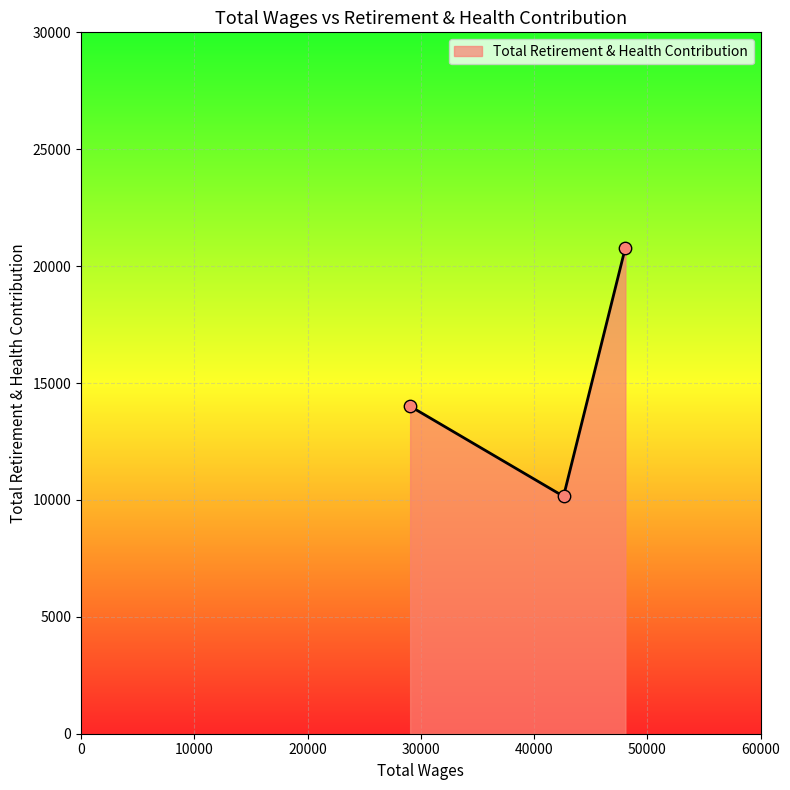

What is the average value?

14985